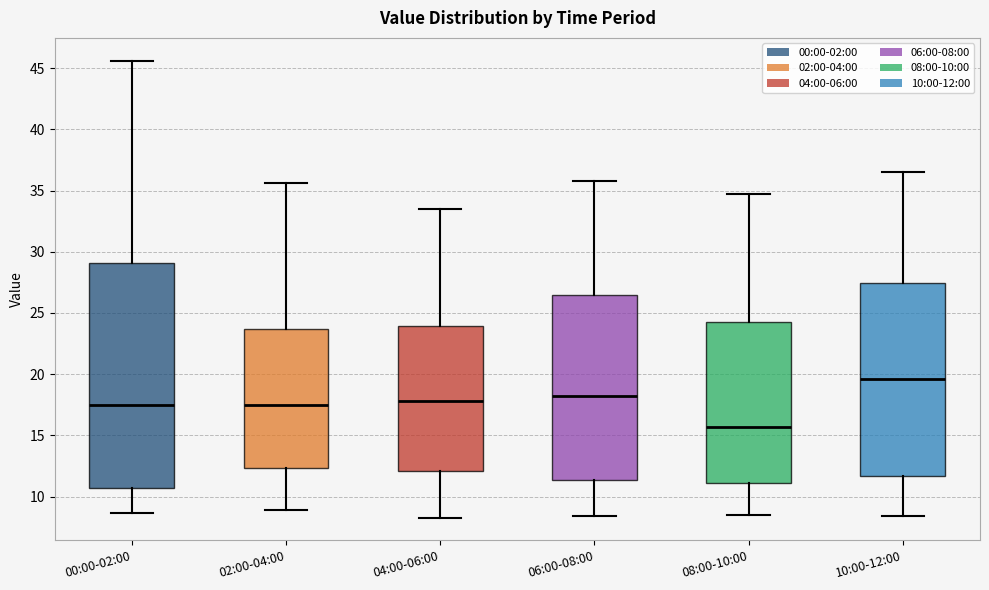

Reading left to right, read every box against the y-axis: the position of its median line, the range the box covers, and the ends of its whiskers. The values are not printed on the chart, so give them approximately, as read against the axis.

00:00-02:00: median 17.5, box 10.5 to 29.0, whiskers 8.5 to 45.5
02:00-04:00: median 17.5, box 12.5 to 23.5, whiskers 9.0 to 35.5
04:00-06:00: median 18.0, box 12.0 to 24.0, whiskers 8.5 to 33.5
06:00-08:00: median 18.0, box 11.5 to 26.5, whiskers 8.5 to 36.0
08:00-10:00: median 15.5, box 11.0 to 24.5, whiskers 8.5 to 34.5
10:00-12:00: median 19.5, box 11.5 to 27.5, whiskers 8.5 to 36.5